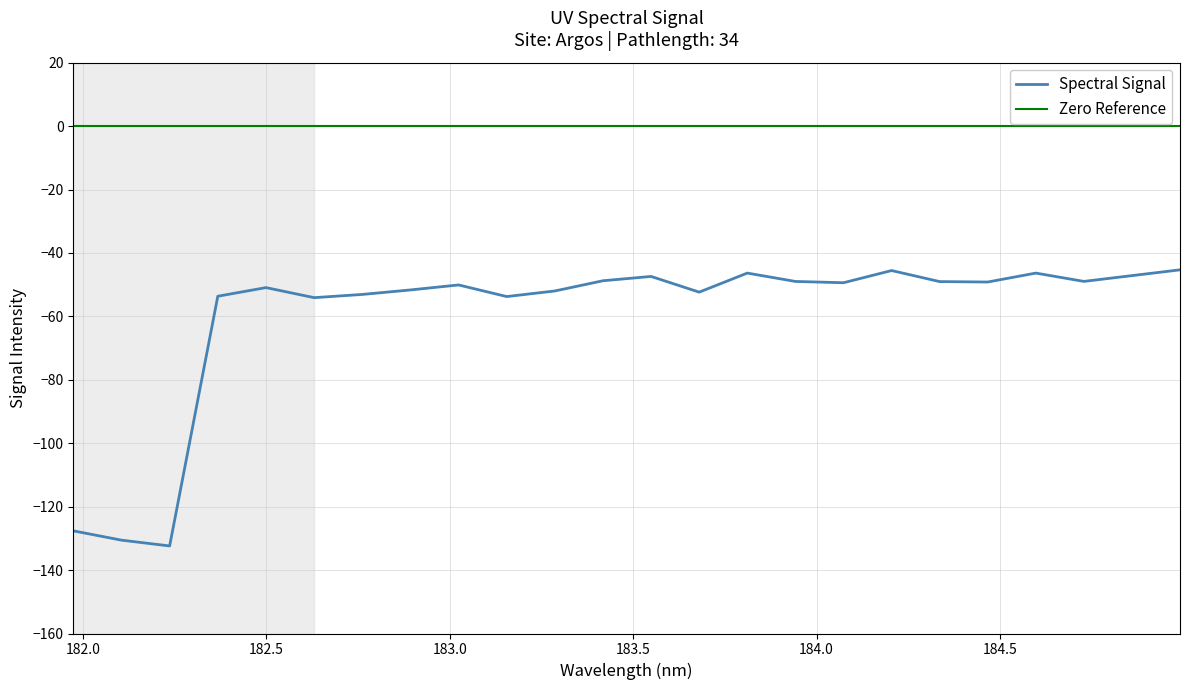

Count the number of values greater than -49.

9